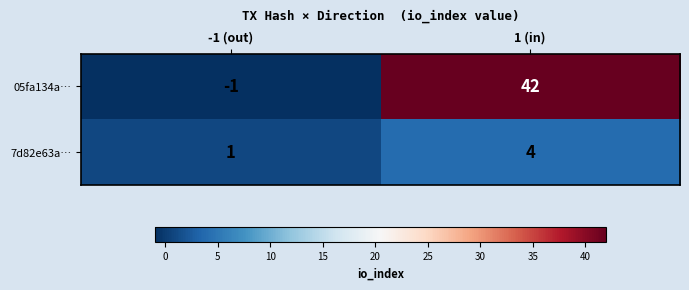

At which category is the sum across all series the highest?

1 (in)